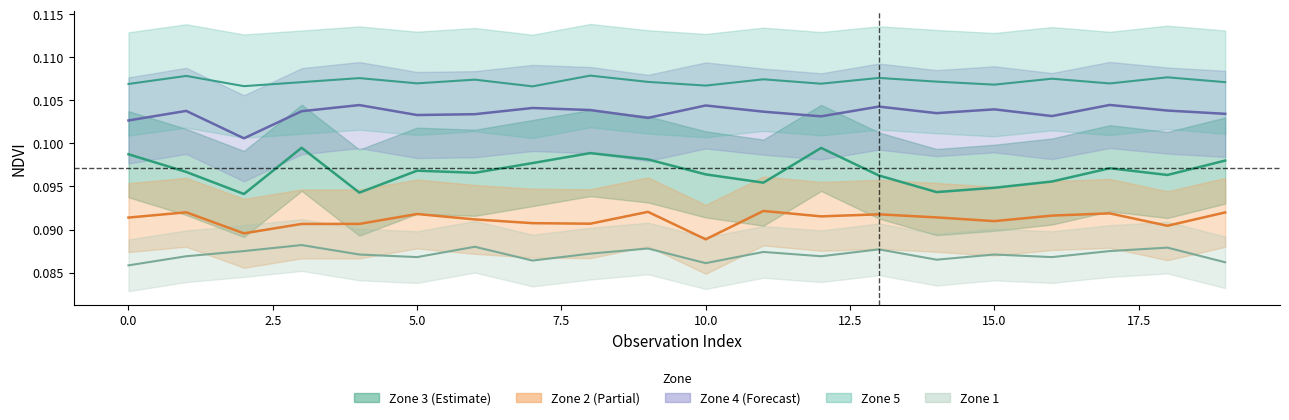

True or false: Zone_3 has a value of 0.1 at 3.

True